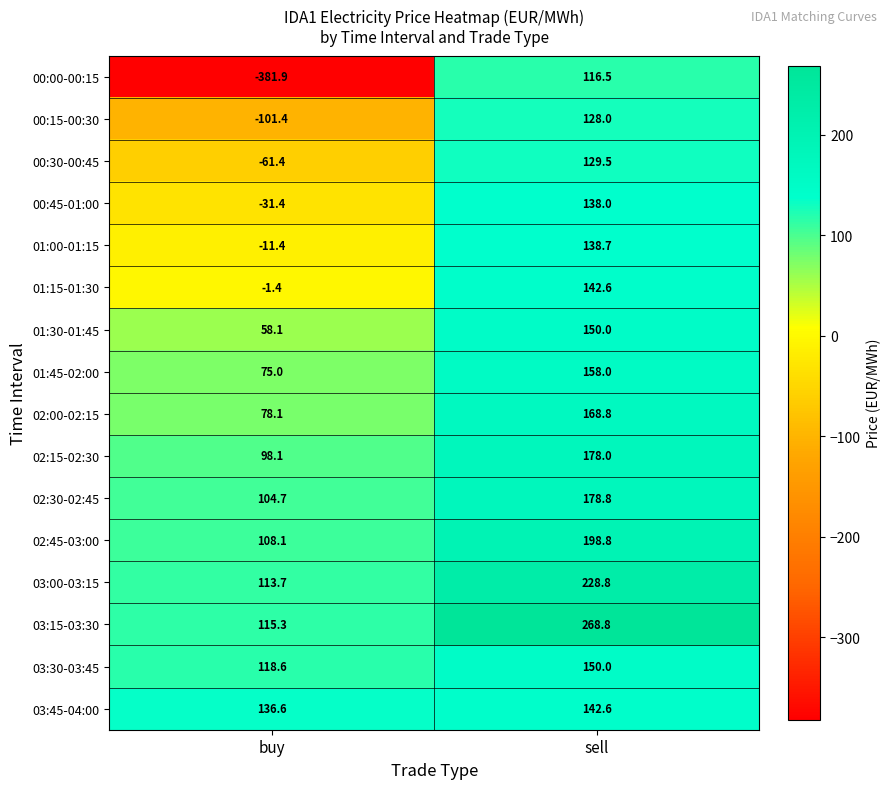

What is the difference between the 01:15-01:30 values at sell and buy?

144.0